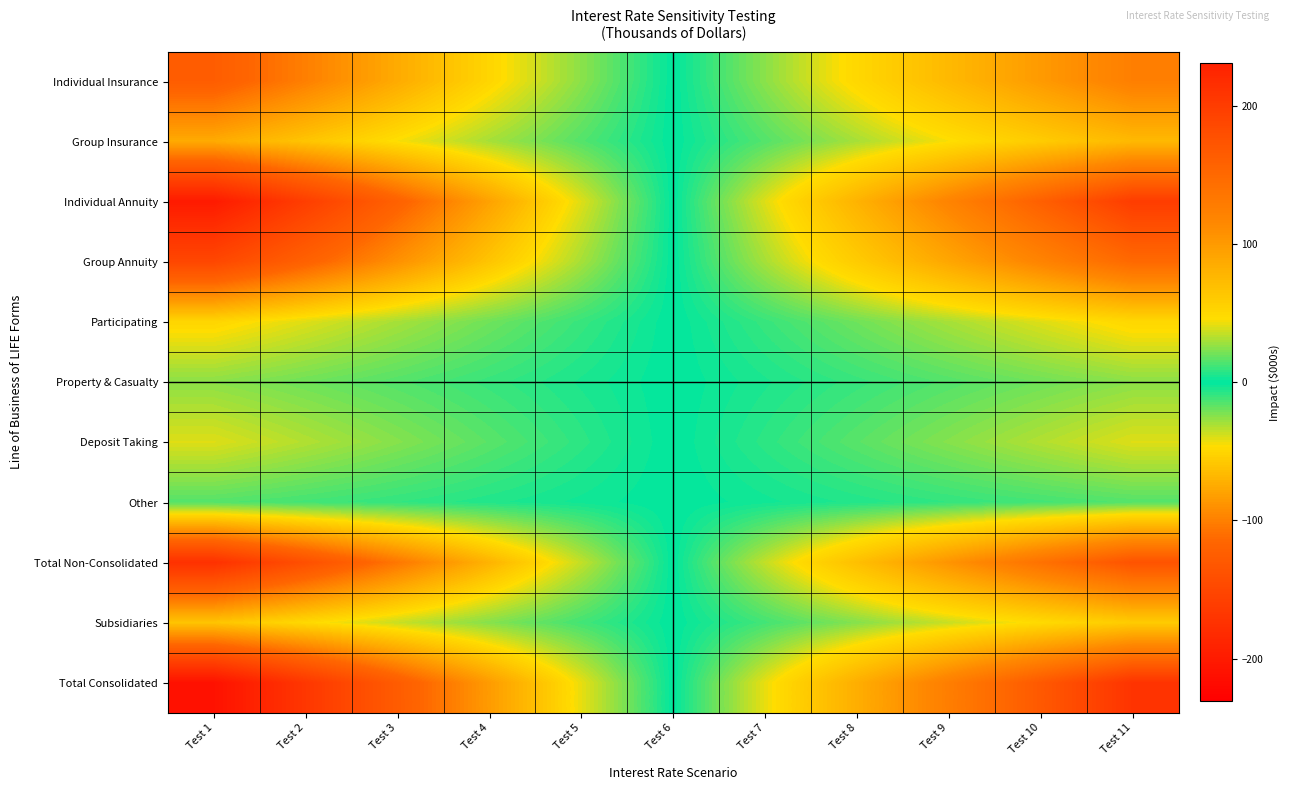

Which series changed the most between Test 1 and Test 8?

Total Consolidated